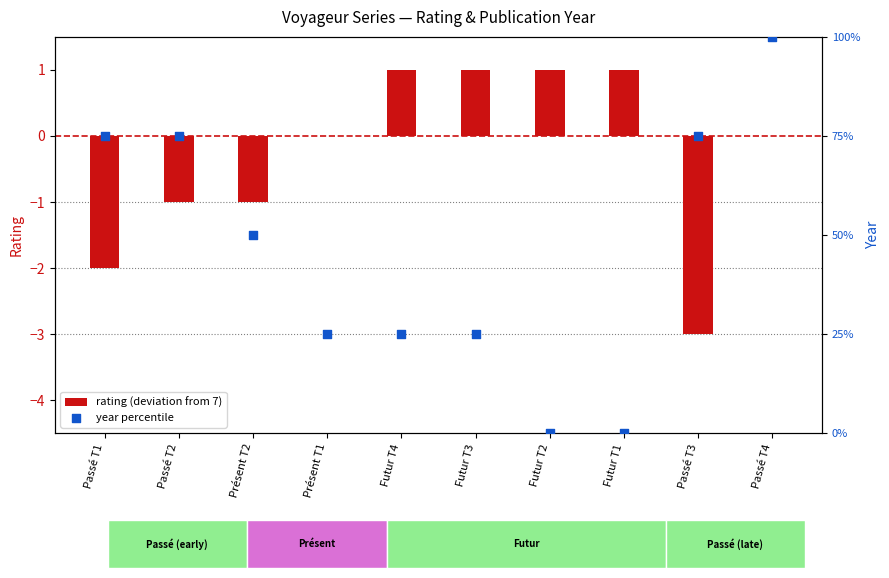

What is the total value across all series at Passé T3?

72